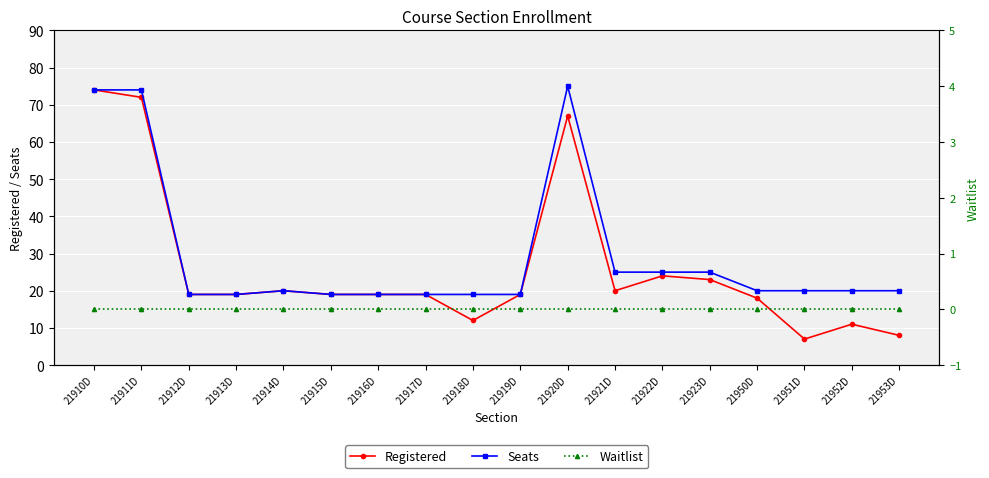

Which category has the lowest value across all series?

21910D